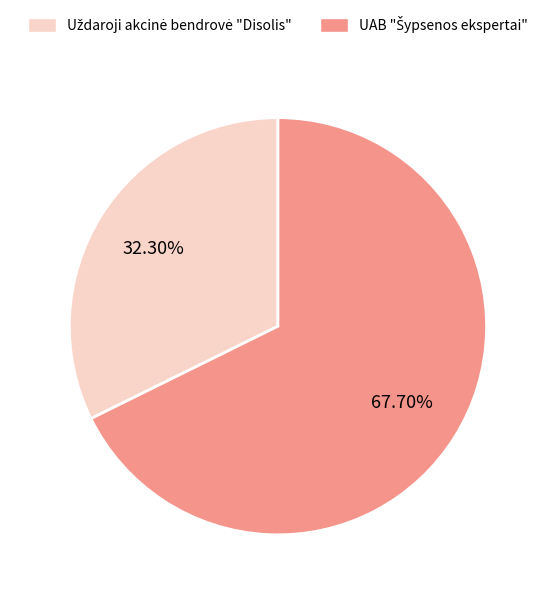

Does any single category account for the majority?

Yes